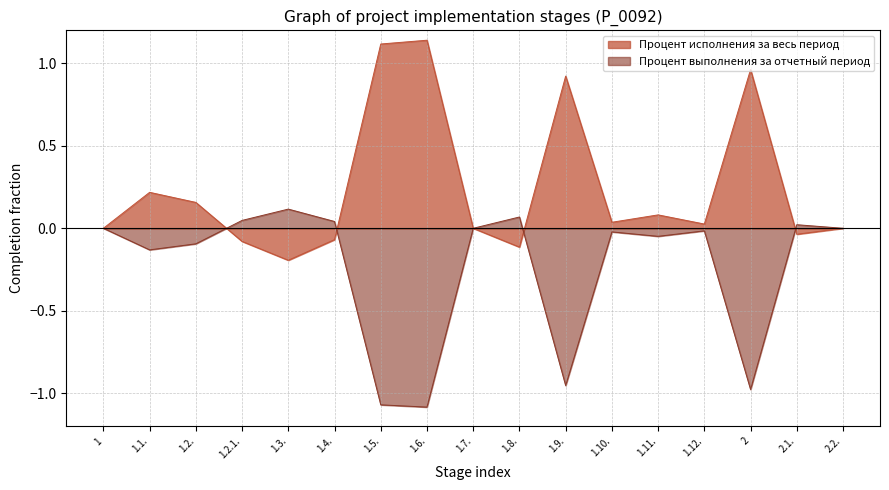

Is it true that the value at 1.8. is 0.1?

False